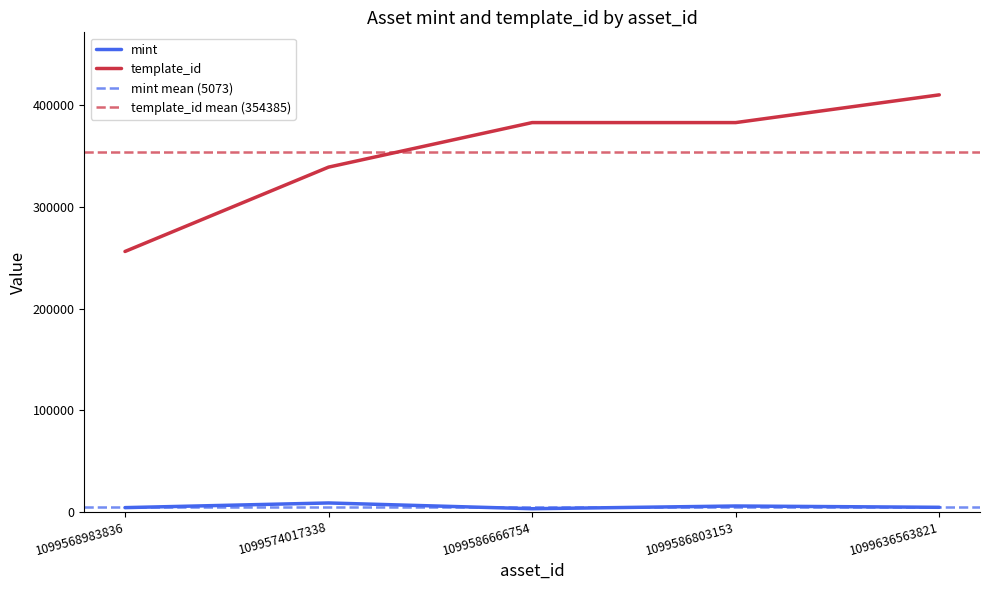

True or false: template_id and mint intersect in this chart.

False